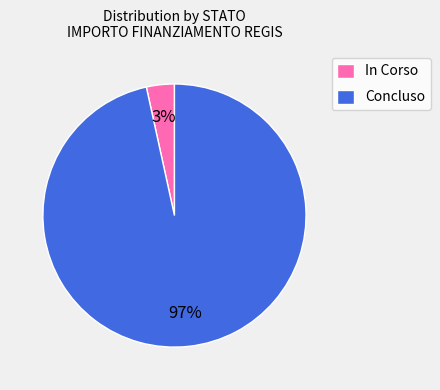

To the nearest percent, what is the average slice percentage?

50%